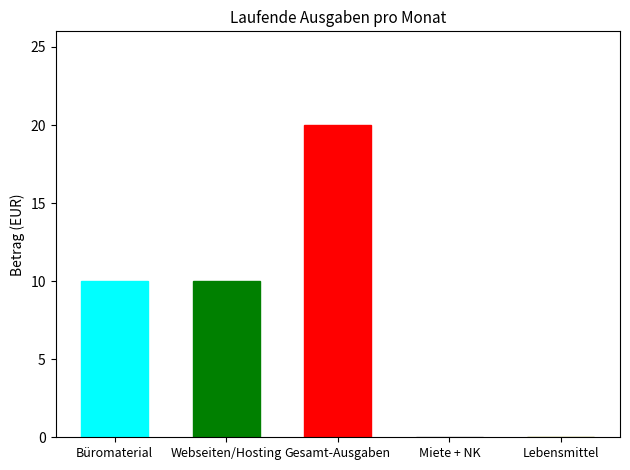

The value at Lebensmittel is 0. True or false?

True